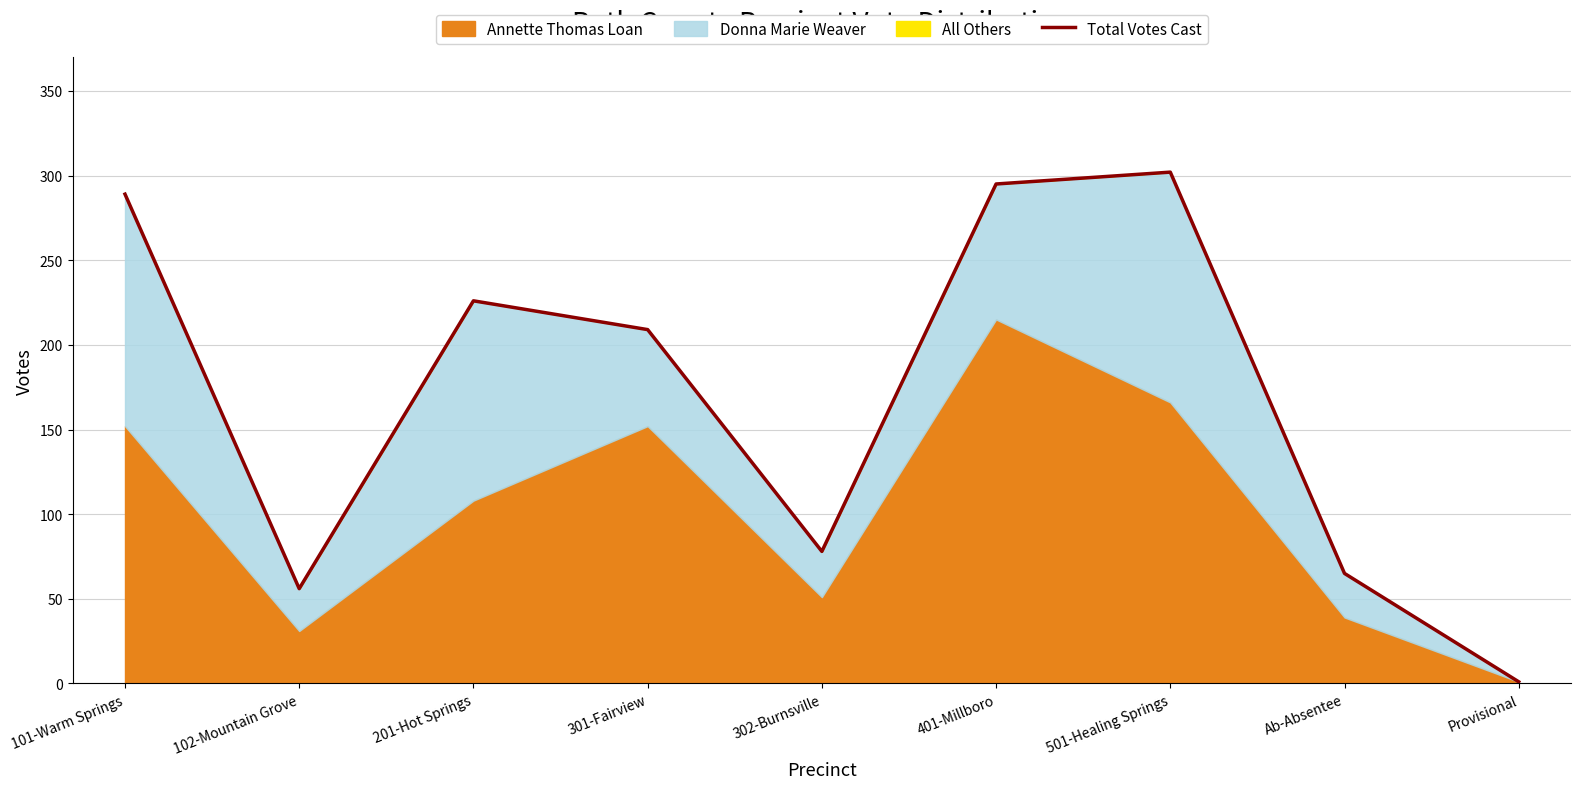

How many interior local peaks (higher than both neighbors) does the data have?

2